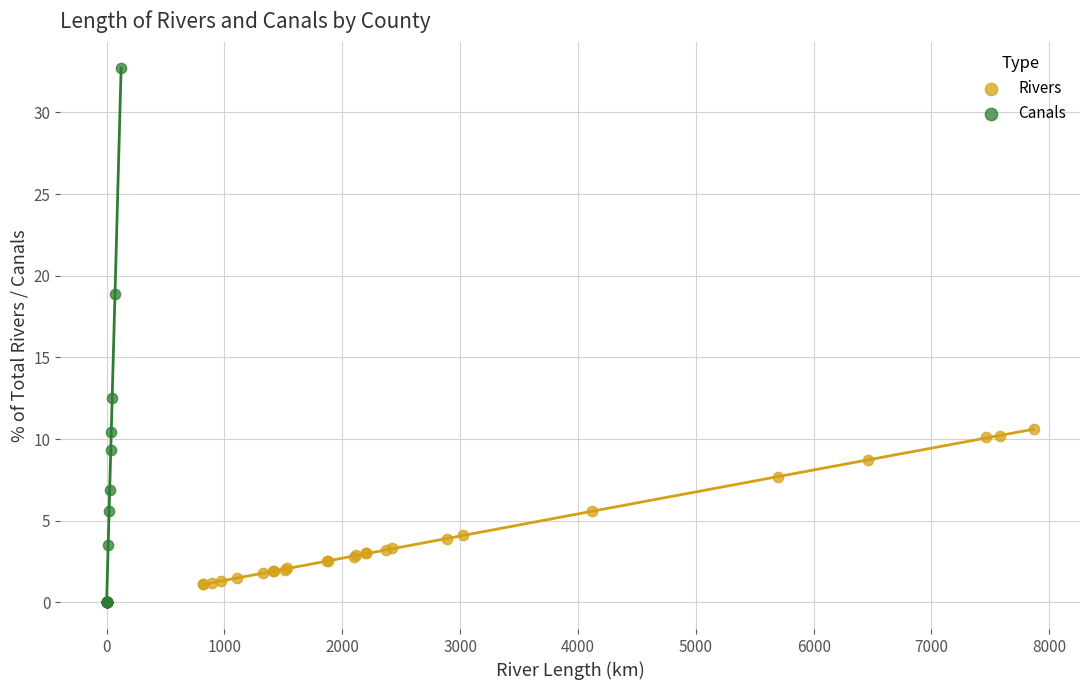

Which series reaches the maximum Y coordinate?

Canals